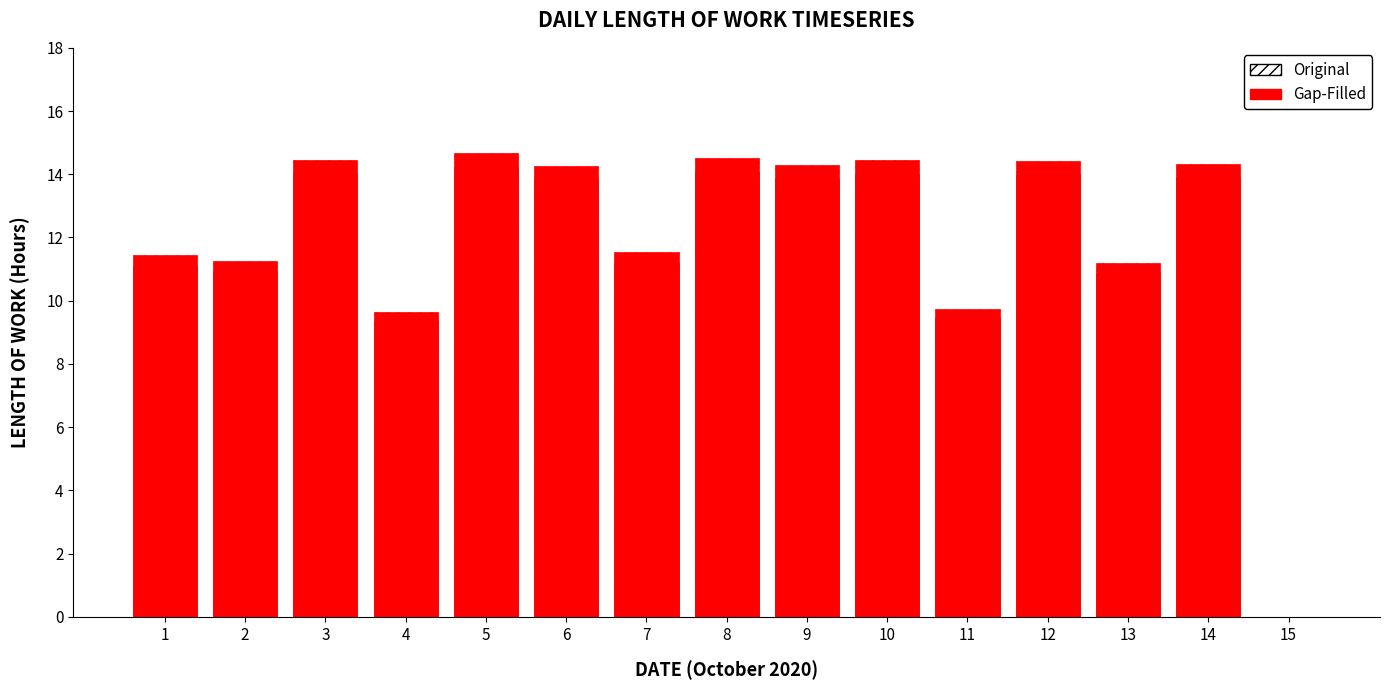

Rank the series at 4 from lowest to highest value.

Gap-Filled, Original